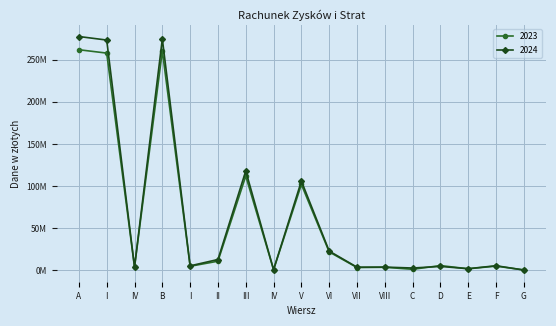

Which category has the lowest value across all series?

G